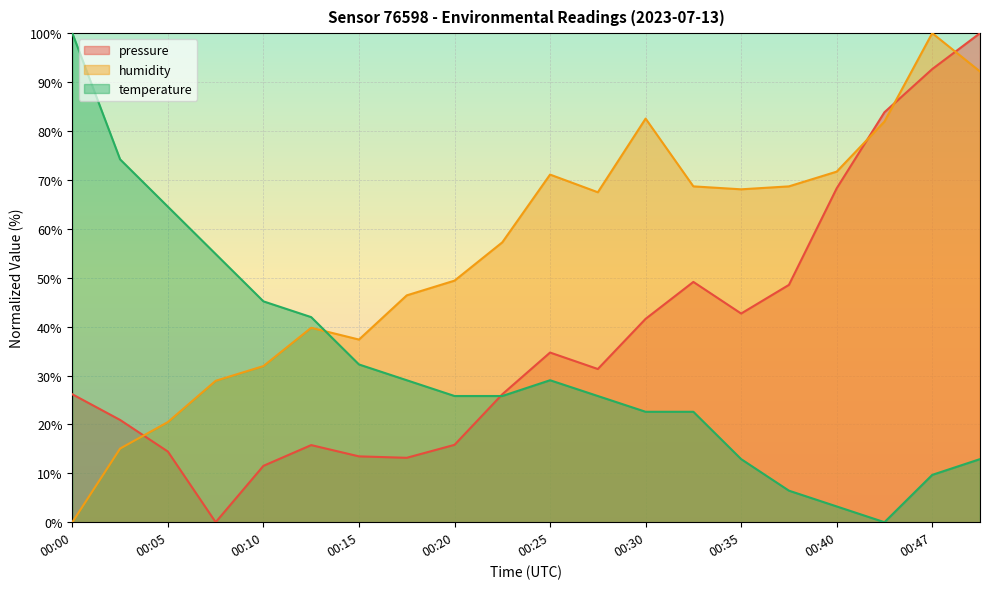

What is the highest value of the pressure series?

100.0